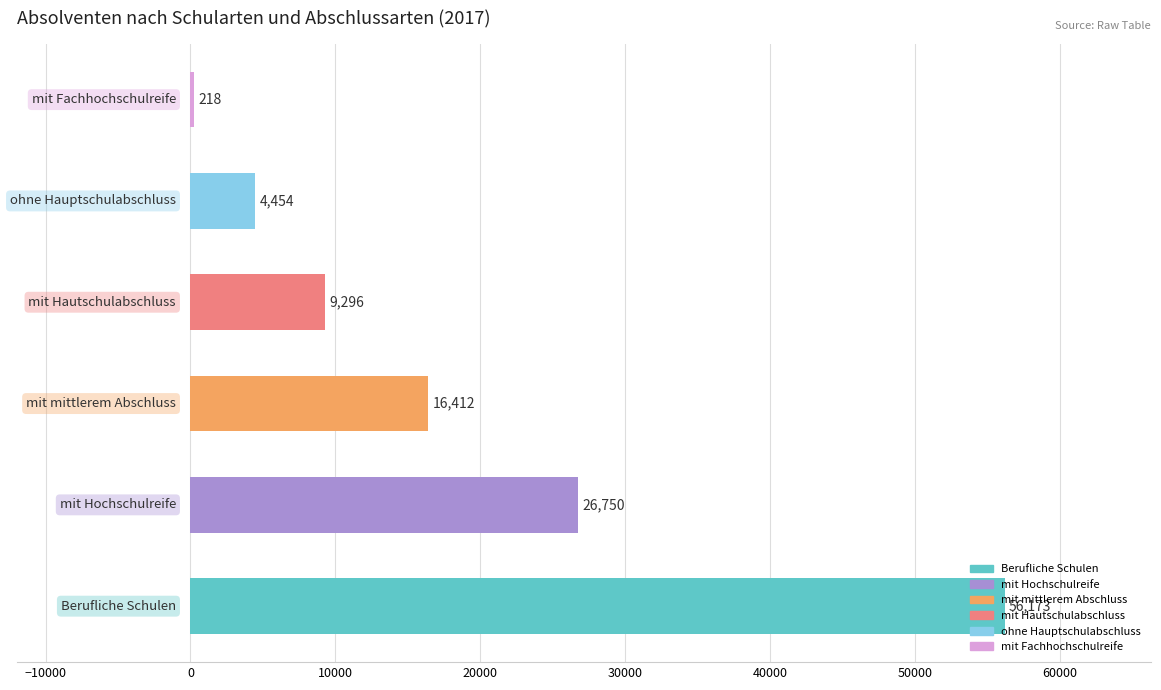

What is the sum of all values?

113303